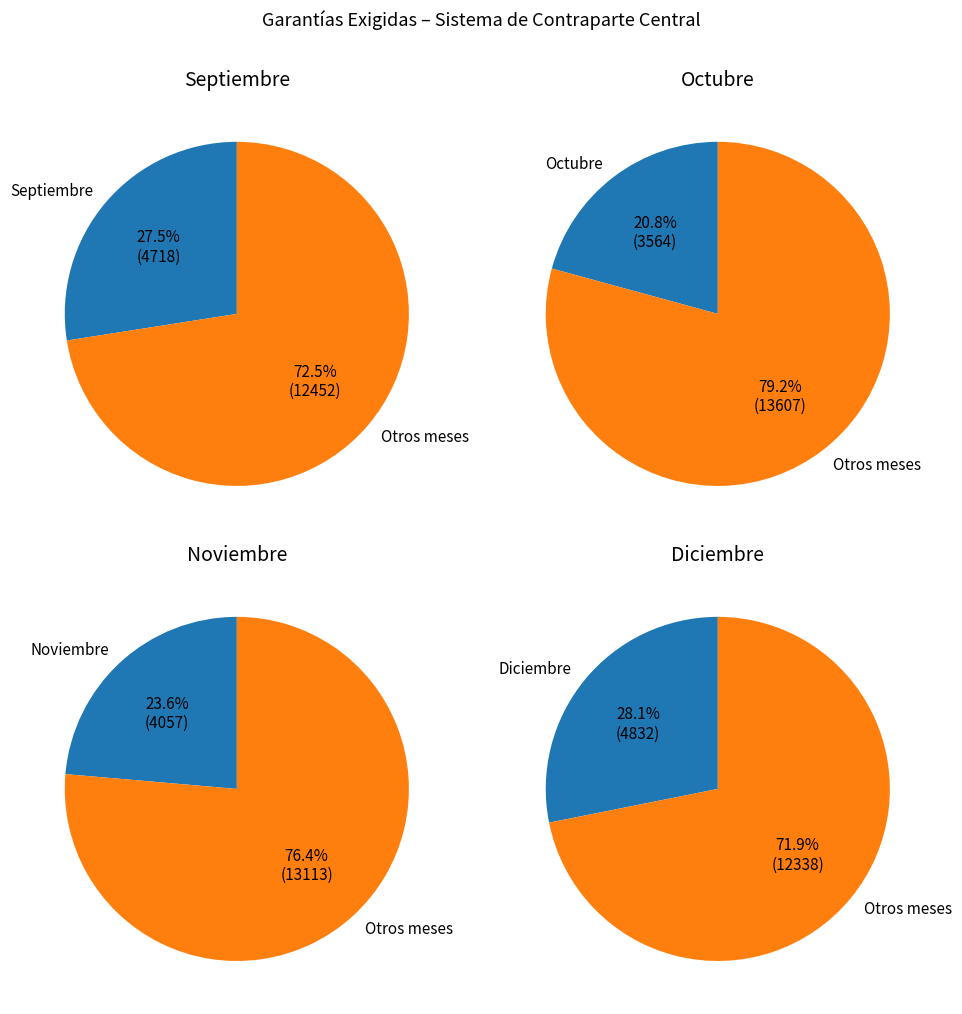

Which slice is the largest?

Diciembre